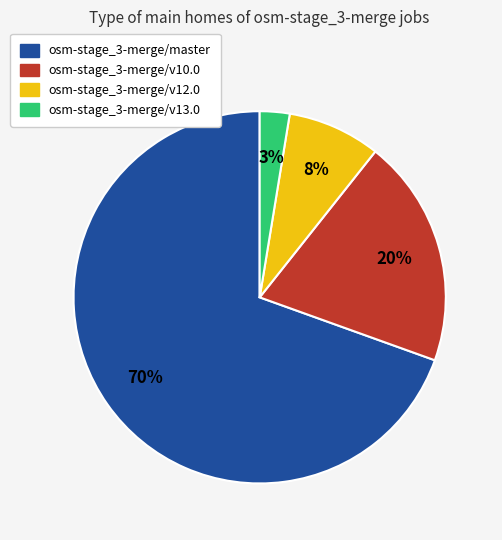

What is the smallest slice in the pie chart?

osm-stage_3-merge/v13.0